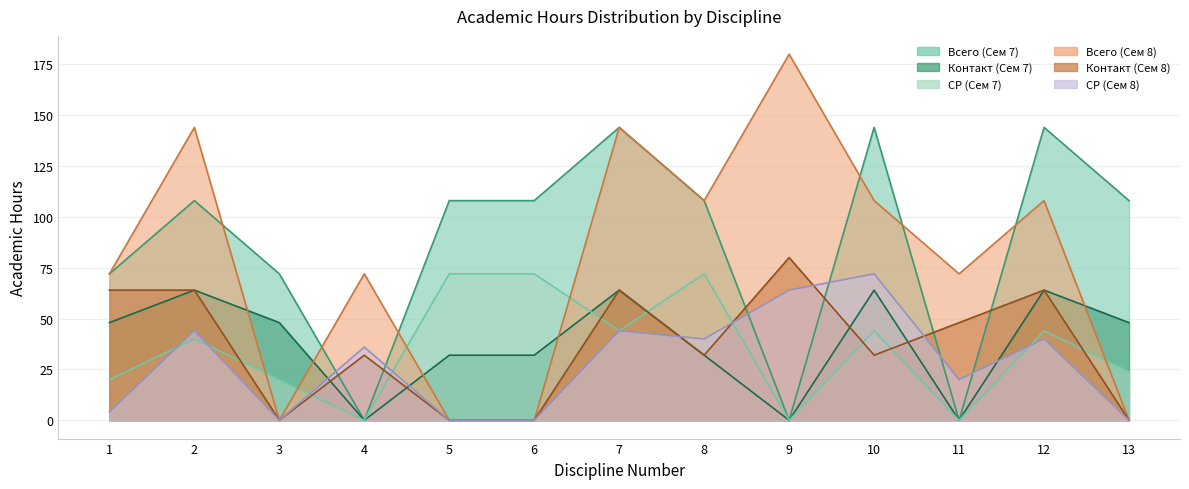

True or false: СР (Сем 7) has a value of 20 at 3.

True